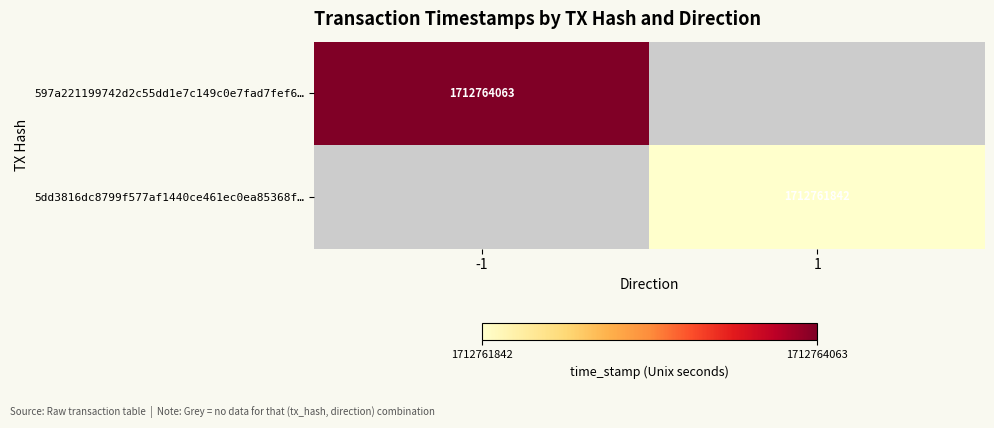

Which has a higher value, 1 or -1?

-1